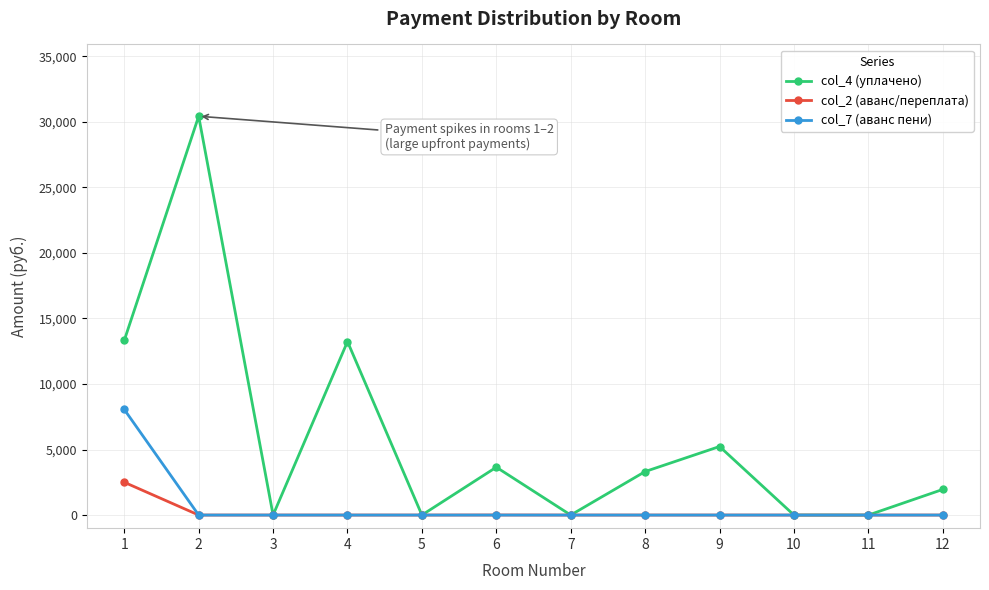

Between 1 and 3, which series saw the biggest shift?

col_4 (уплачено)